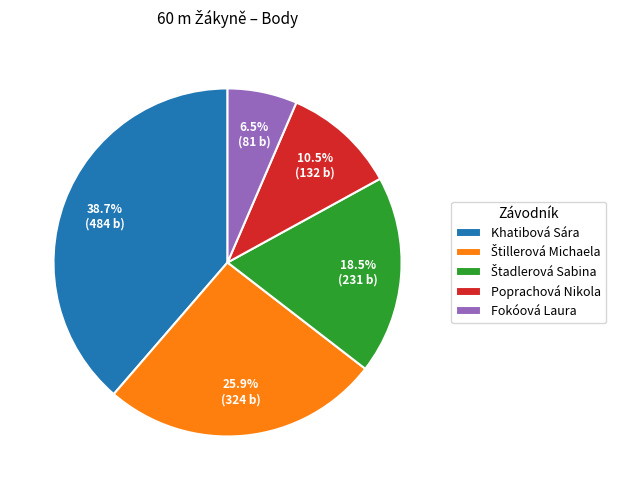

Does Khatibová Sára account for over 50% of the chart?

No